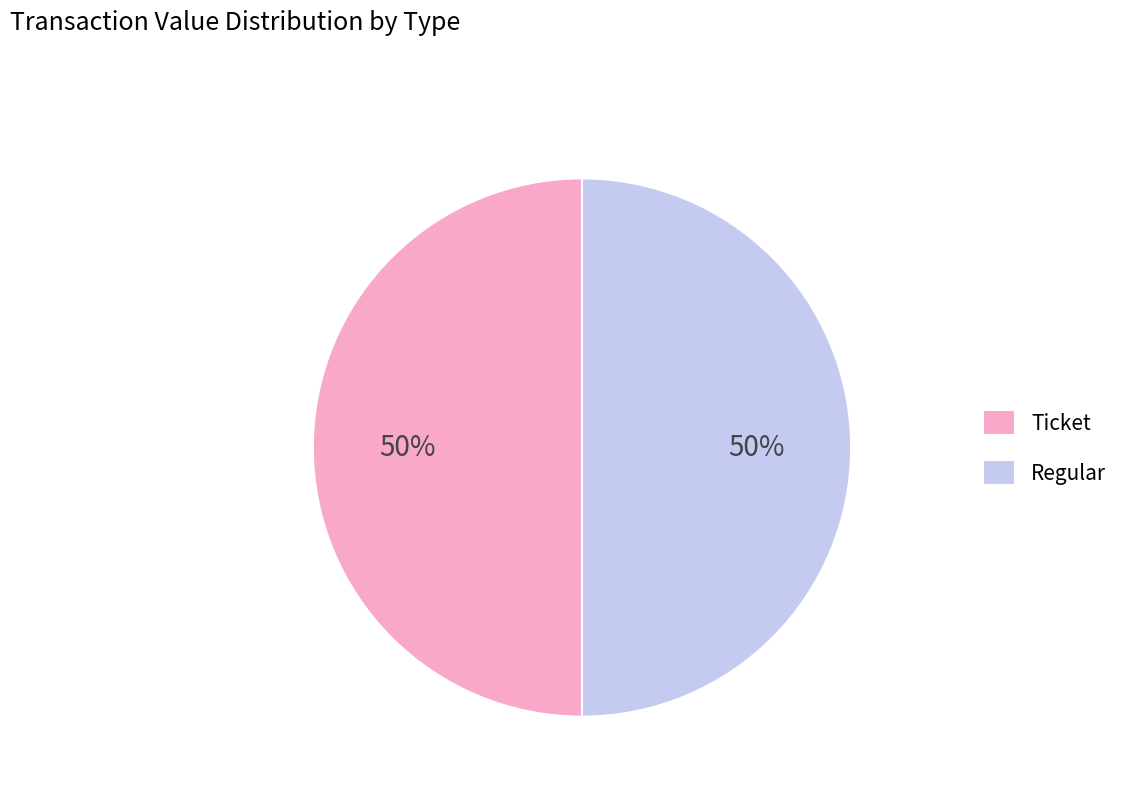

Do Regular and Ticket together represent more than half of the pie?

Yes